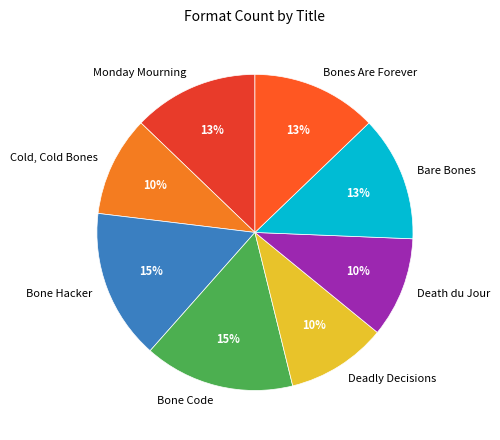

To the nearest percent, what percentage of the pie is Bone Code?

15%